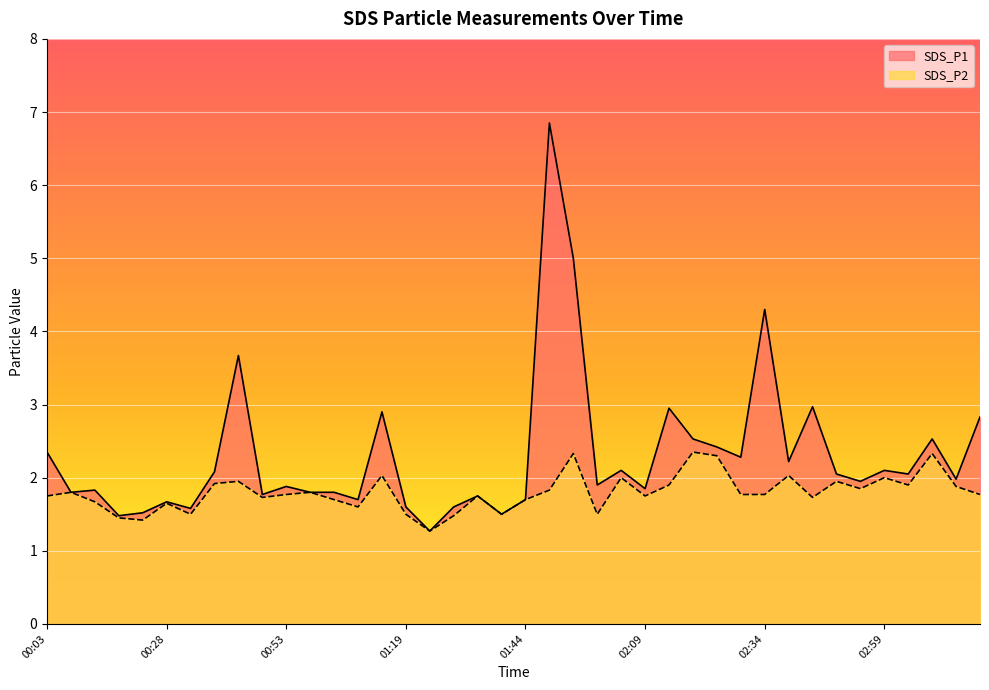

What is the spread (max minus min) of values at 01:29?

0.1